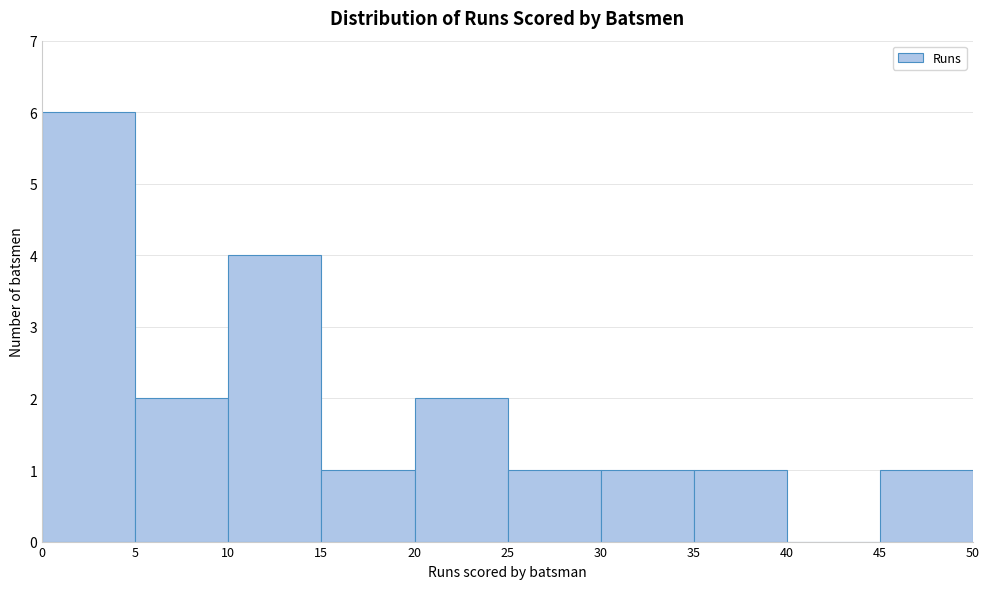

Reading left to right, list every bar in this chart as the range it spans on the x-axis followed by its height. The values are not printed on the chart, so give them approximately, as read against the axis.

0 to 5: 6
5 to 10: 2
10 to 15: 4
15 to 20: 1
20 to 25: 2
25 to 30: 1
30 to 35: 1
35 to 40: 1
40 to 45: 0
45 to 50: 1